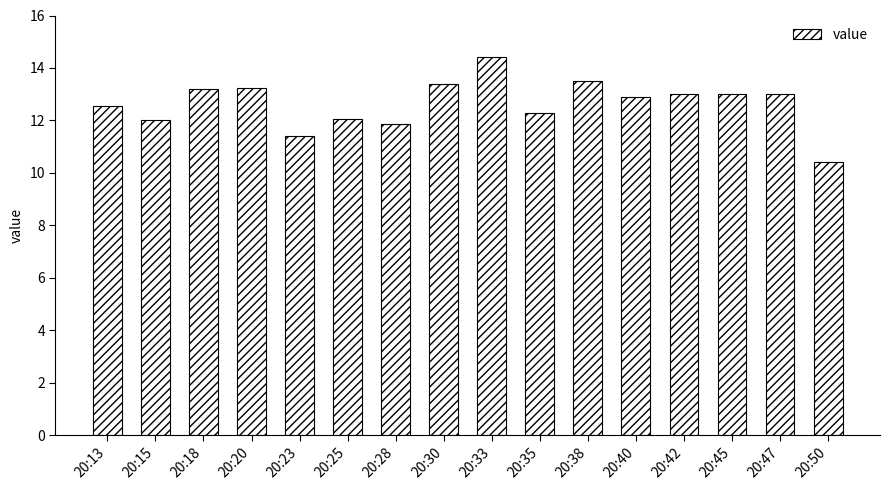

Which has a higher value, 20:50 or 20:45?

20:45